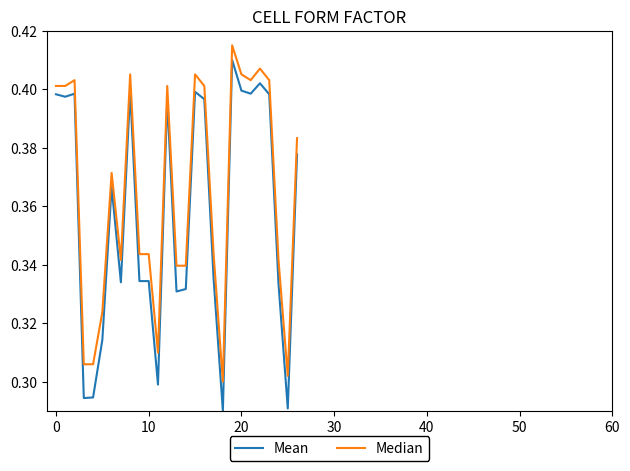

Which series has the largest total across all categories?

Median